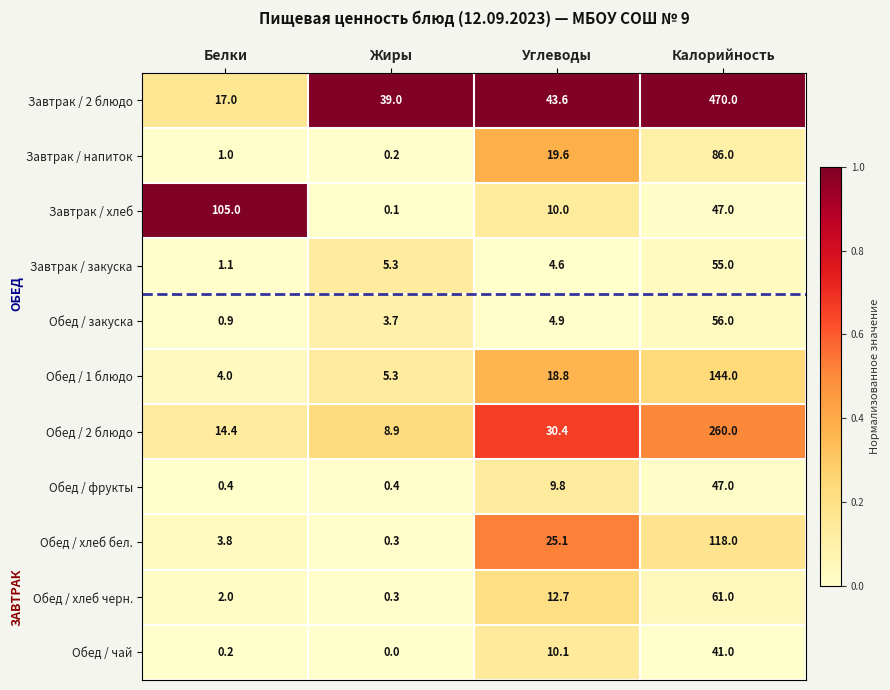

Which series changed the most between Белки and Жиры?

Завтрак / хлеб